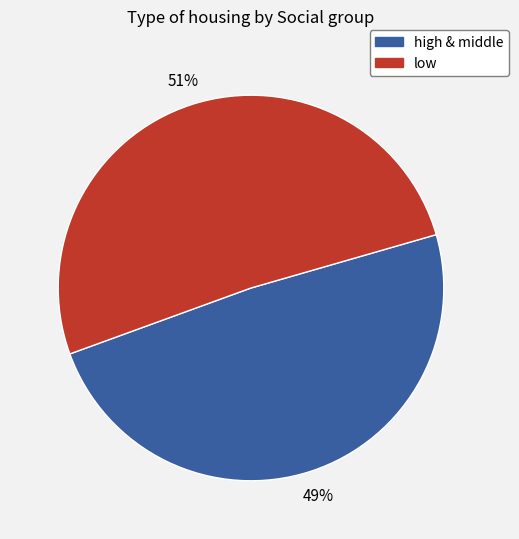

To the nearest percent, what is the average slice percentage?

50%